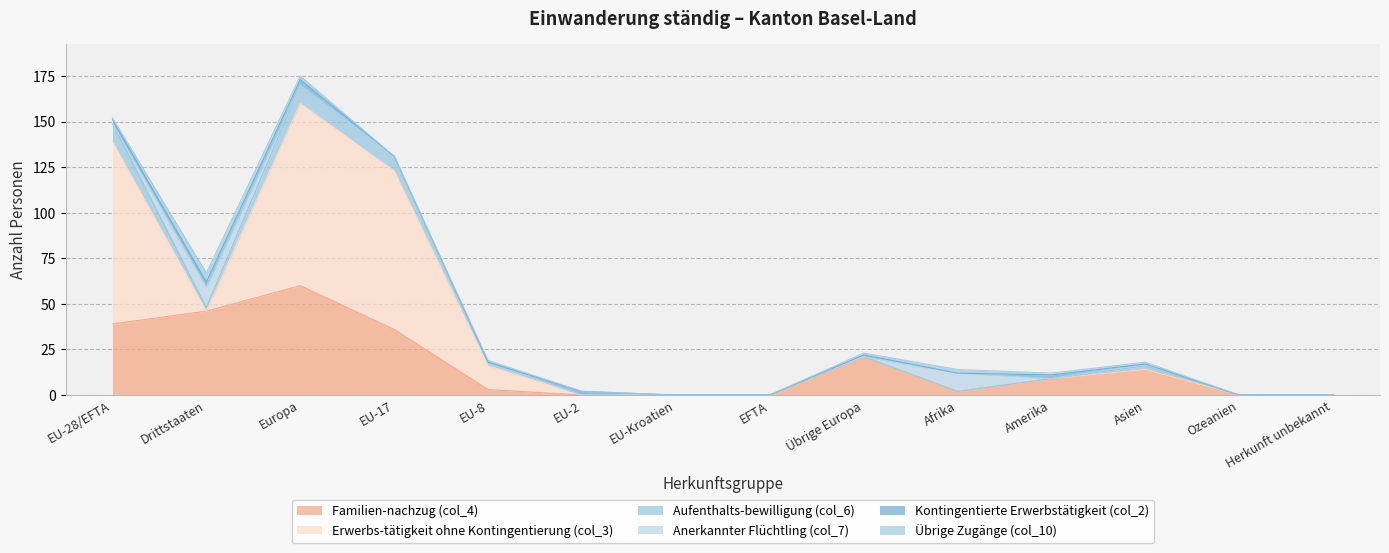

What is the highest value of the Kontingentierte Erwerbstätigkeit (col_2) series?

3